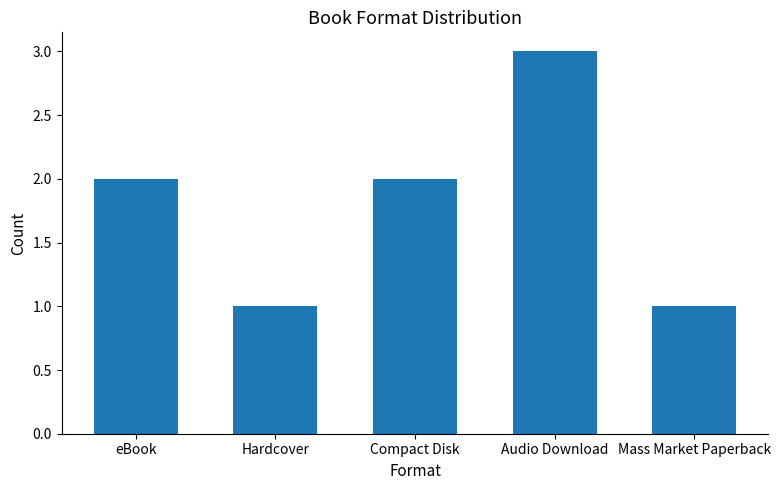

What is the sum of the values at Hardcover and Compact Disk?

3